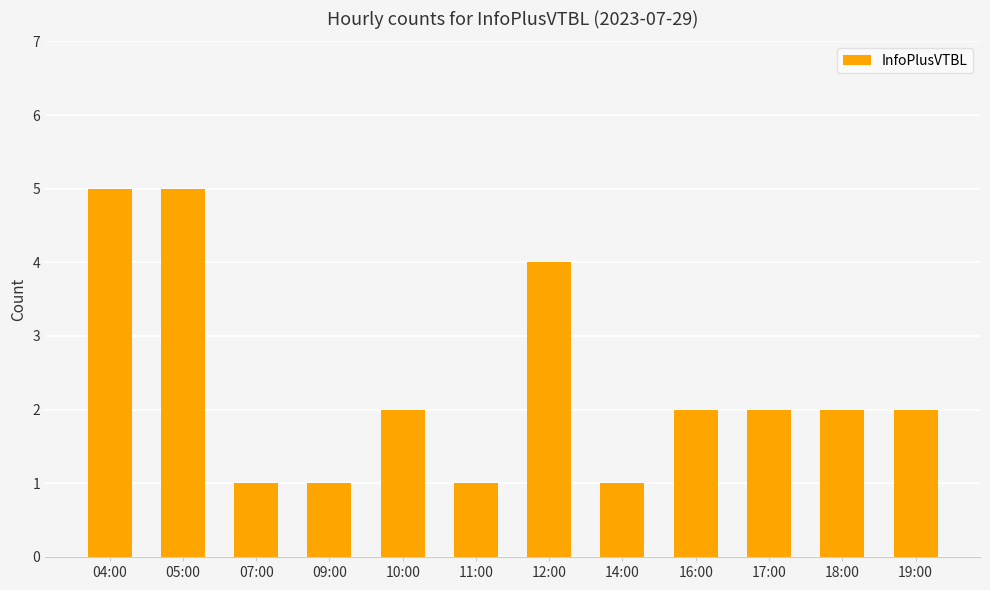

What is the label of the 9th bar from the left?

16:00